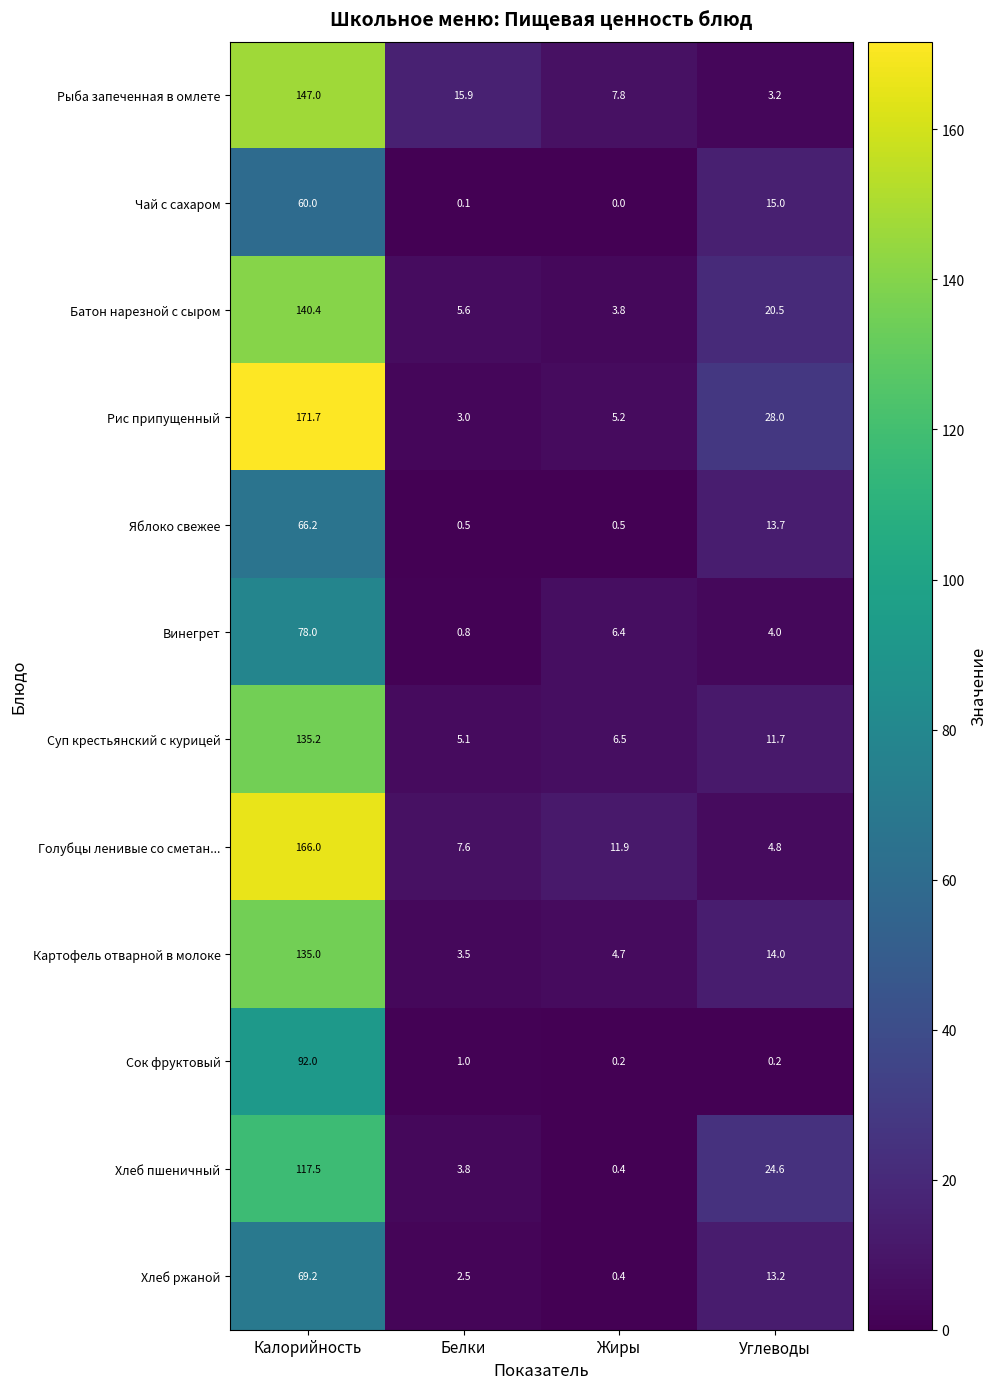

At which label does Голубцы ленивые со сметан... reach its peak?

Калорийность